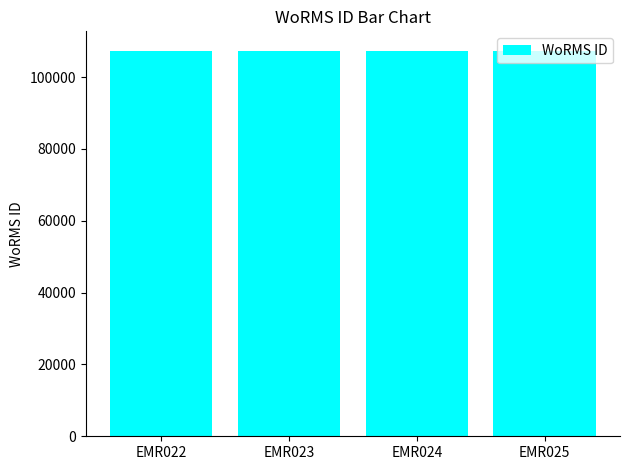

How many distinct data groups are displayed?

1